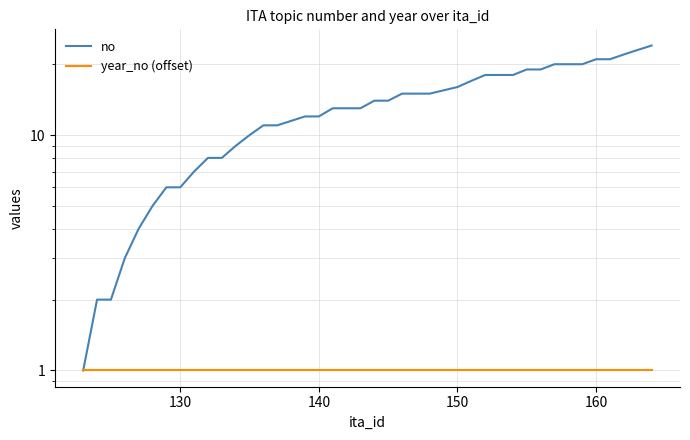

True or false: no and year_no (offset) intersect in this chart.

False